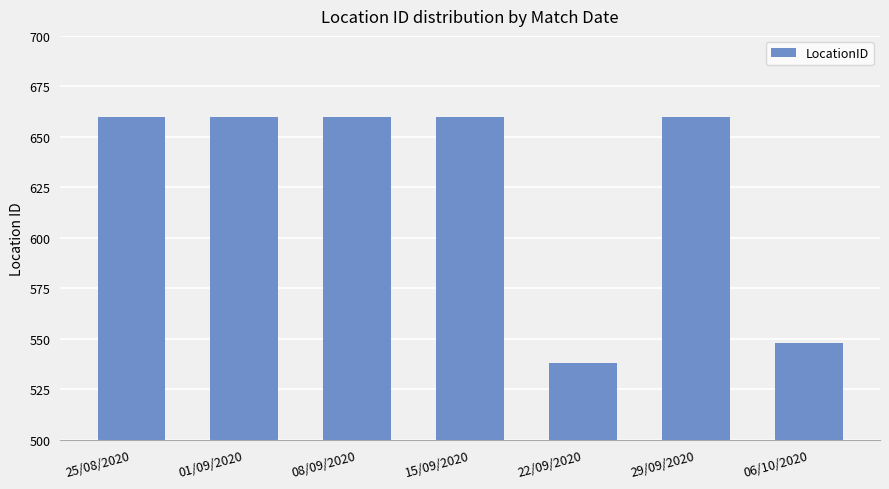

Which has a higher value, 06/10/2020 or 25/08/2020?

25/08/2020